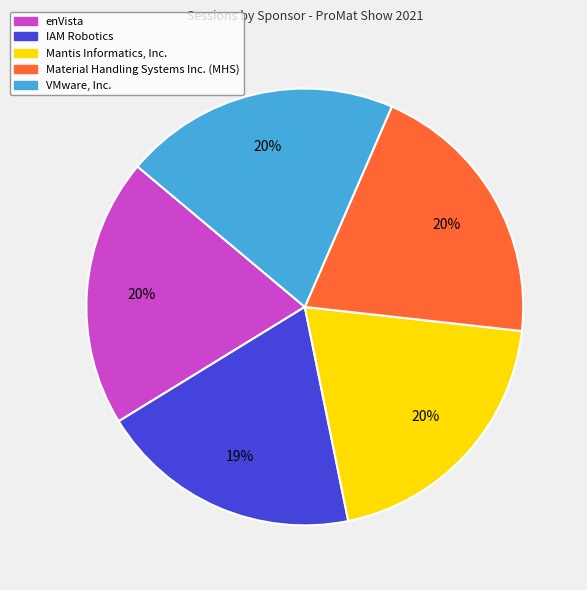

What is the ratio of the value at Material Handling Systems Inc. (MHS) to the value at enVista?

1.0